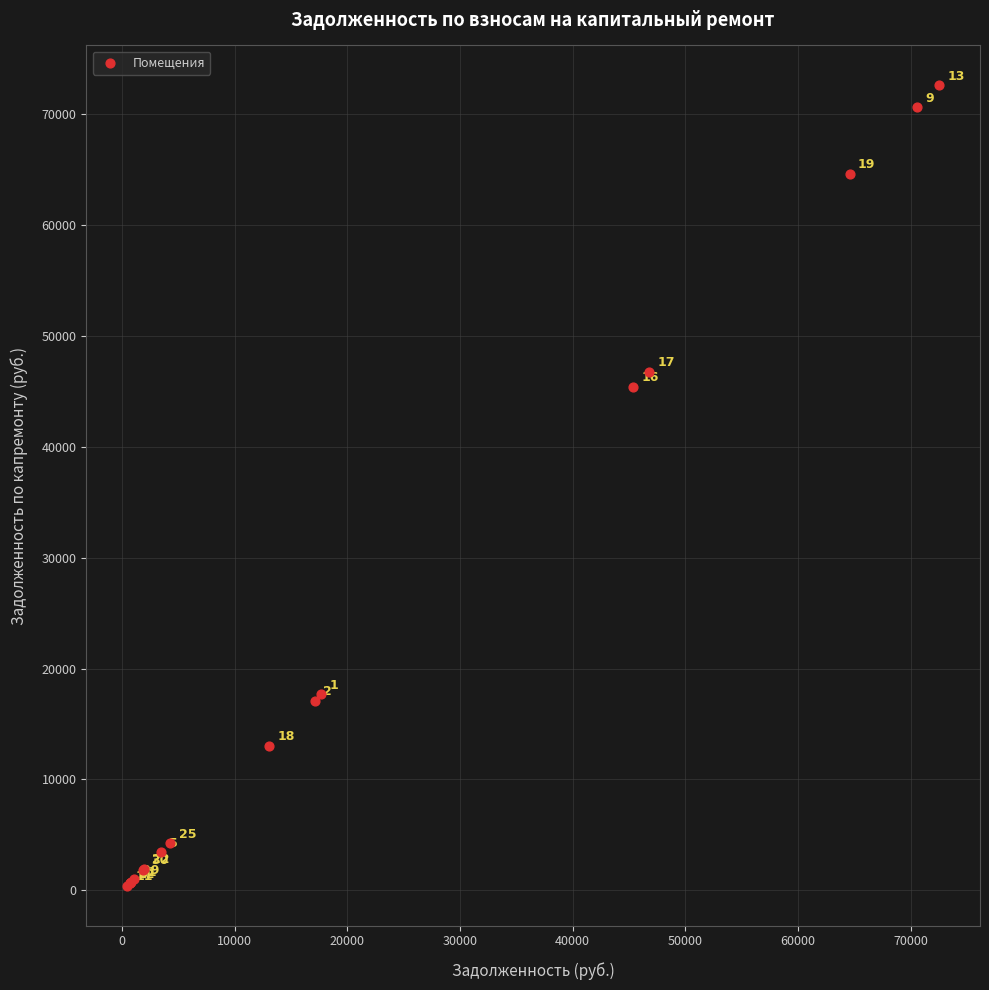

What Y value in the scatter plot is closest to 36489?

45391.7